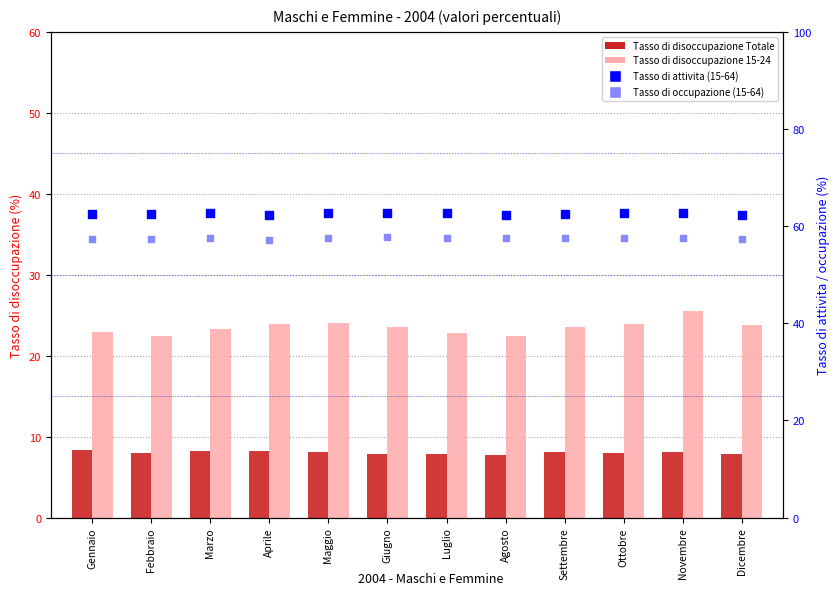

Which series reaches the maximum Y coordinate?

Tasso di attivita (15-64)